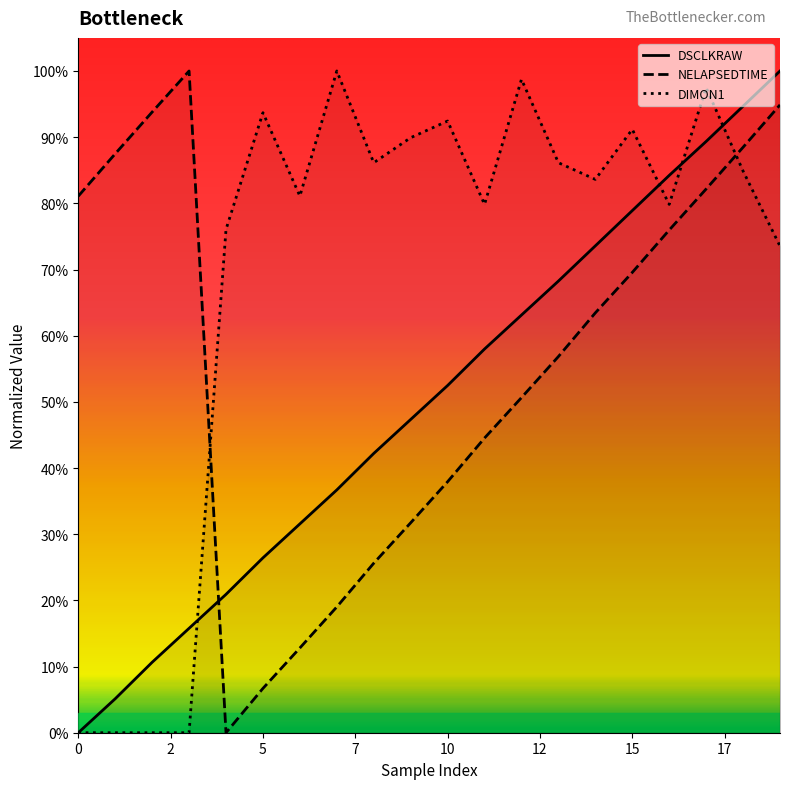

Where do NELAPSEDTIME and DSCLKRAW first cross each other?

3 and 4